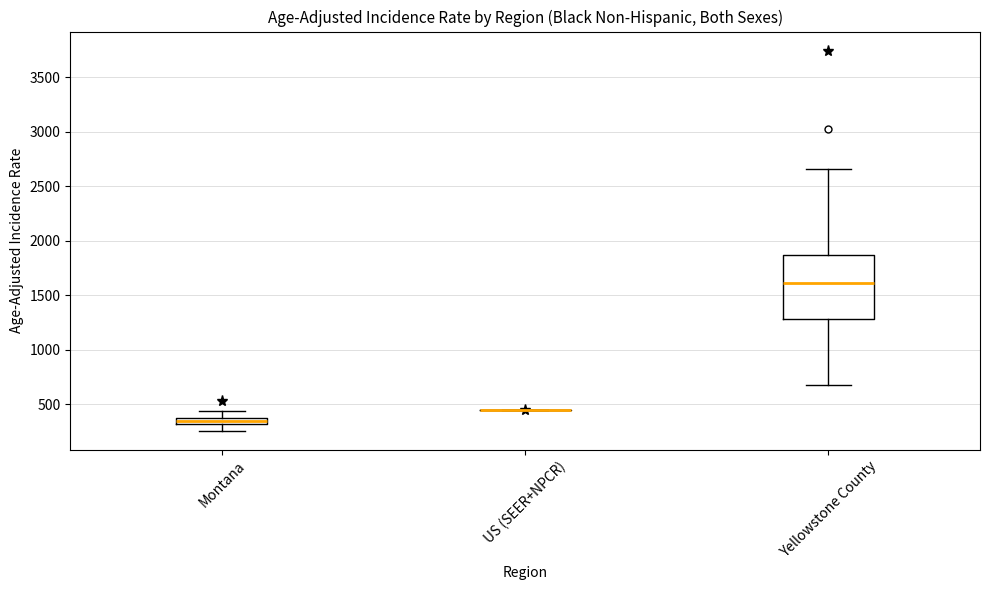

Comparing the boxes themselves (not the whiskers), which one is the tallest?

Yellowstone County